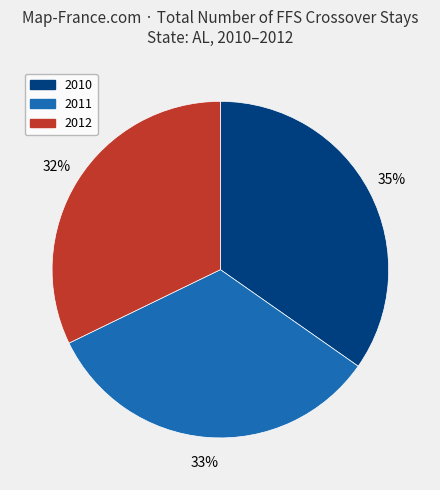

How many slices are in this pie chart?

3